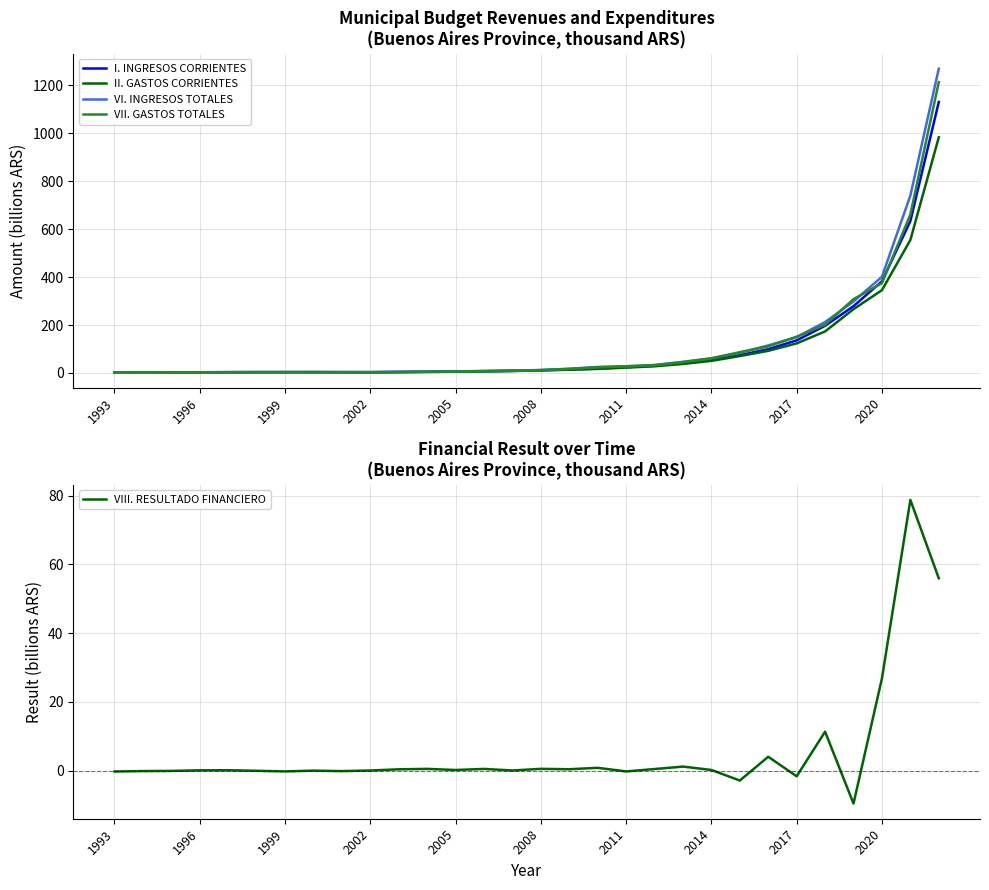

What is the value of the VI. INGRESOS TOTALES point at the 28th from the left?

401.4